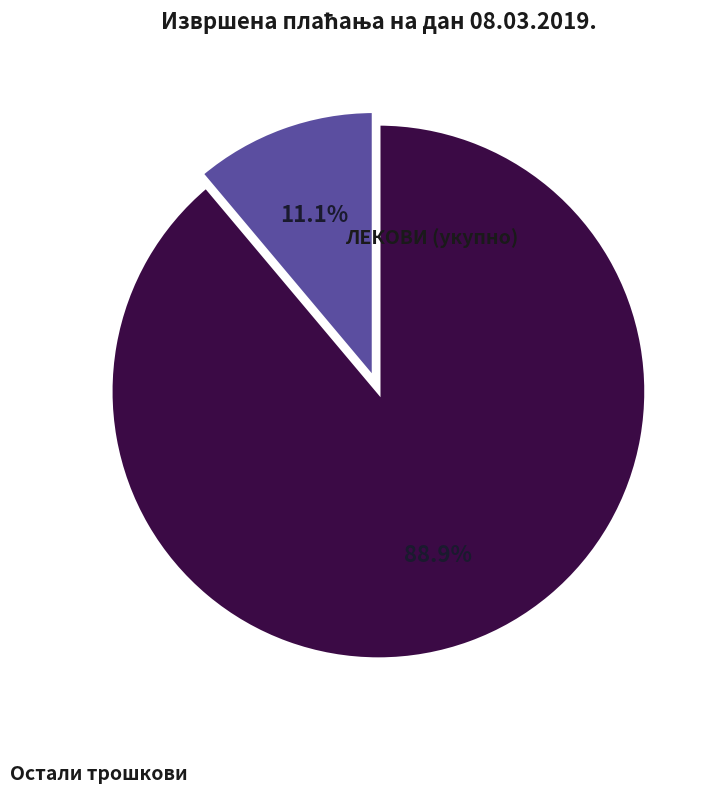

Does any single category account for the majority?

Yes